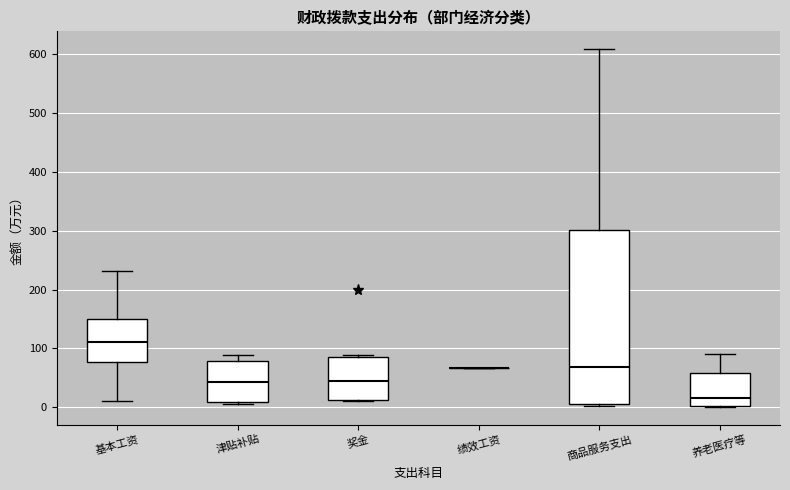

Reading left to right, transcribe this box plot: for each box, give where its median line is, the range the box spans, and where its two whiskers end, as read against the y-axis. The values are not printed on the chart, so give them approximately, as read against the axis.

基本工资: median 110, box 80 to 150, whiskers 10 to 230
津贴补贴: median 40, box 10 to 80, whiskers 10 to 90
奖金: median 50, box 10 to 90, whiskers 10 to 90
绩效工资: box collapsed to a line at 70, whiskers 70 to 70
商品服务支出: median 70, box 0 to 300, whiskers 0 to 610
养老医疗等: median 20, box 0 to 60, whiskers 0 to 90